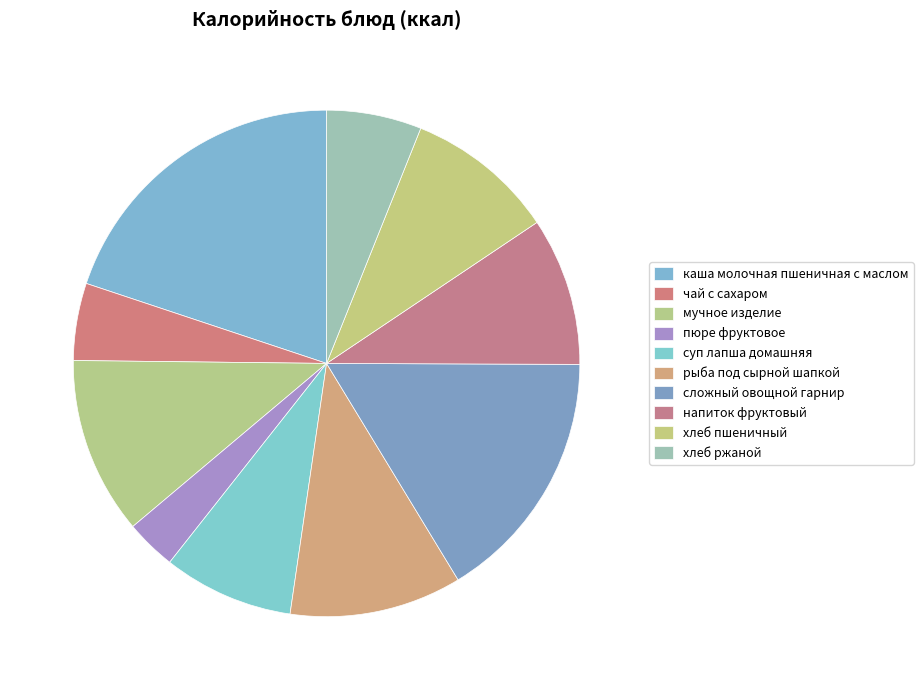

Approximately how many times larger is the value at рыба под сырной шапкой compared to мучное изделие?

1.0